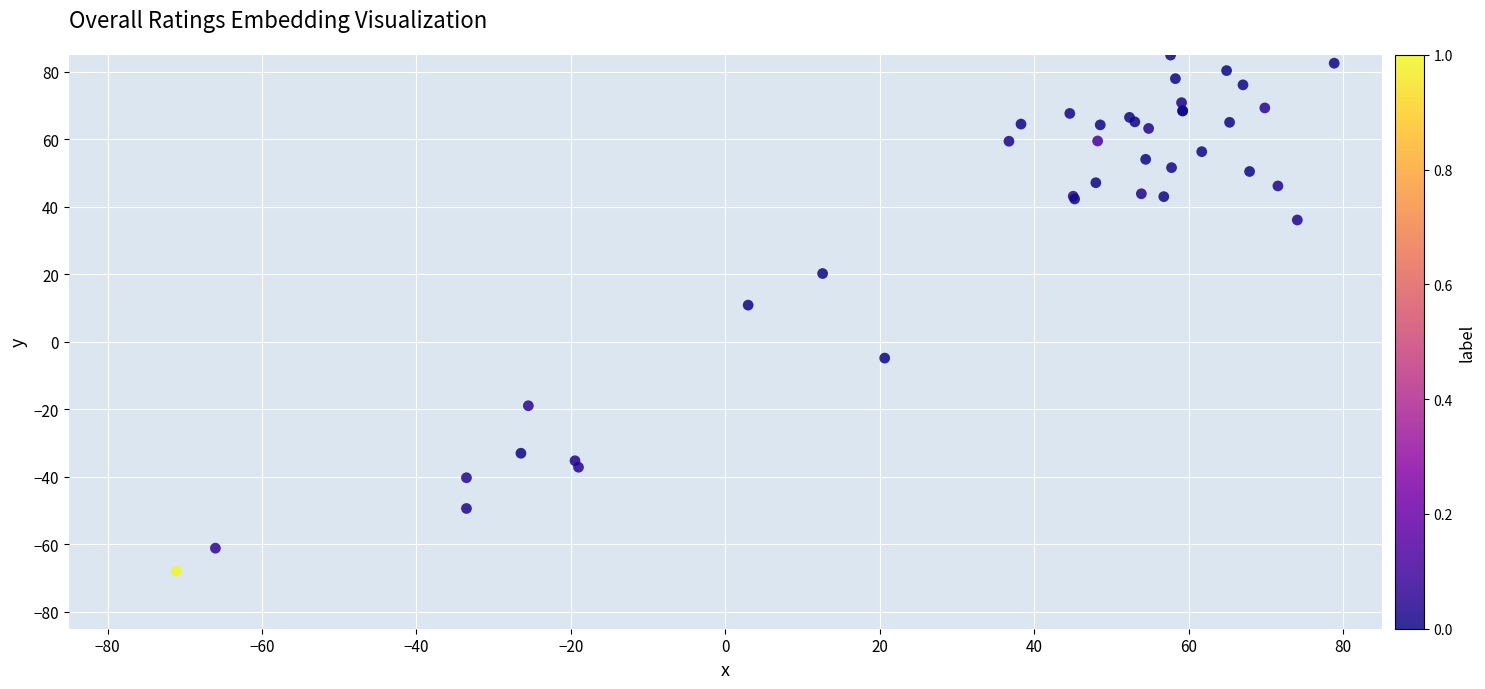

What Y value in the scatter plot is closest to 8?

10.8